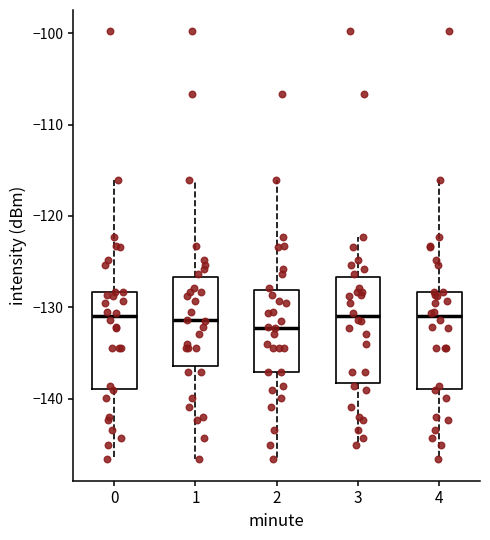

Reading left to right, transcribe this box plot: for each box, give where its median line is, the range the box spans, and where its two whiskers end, as read against the y-axis. The values are not printed on the chart, so give them approximately, as read against the axis.

0: median -131, box -139 to -128, whiskers -147 to -116
1: median -131, box -136 to -127, whiskers -147 to -116
2: median -132, box -137 to -128, whiskers -147 to -116
3: median -131, box -138 to -127, whiskers -145 to -122
4: median -131, box -139 to -128, whiskers -147 to -116